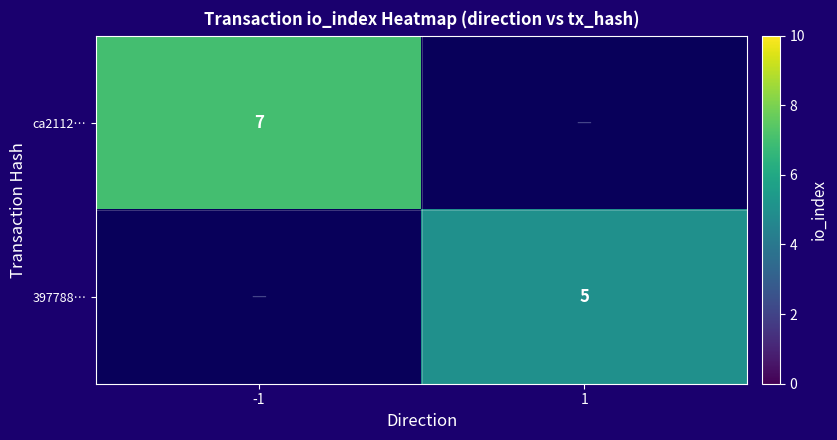

True or false: ca2112… has a value of 7 at -1.

True